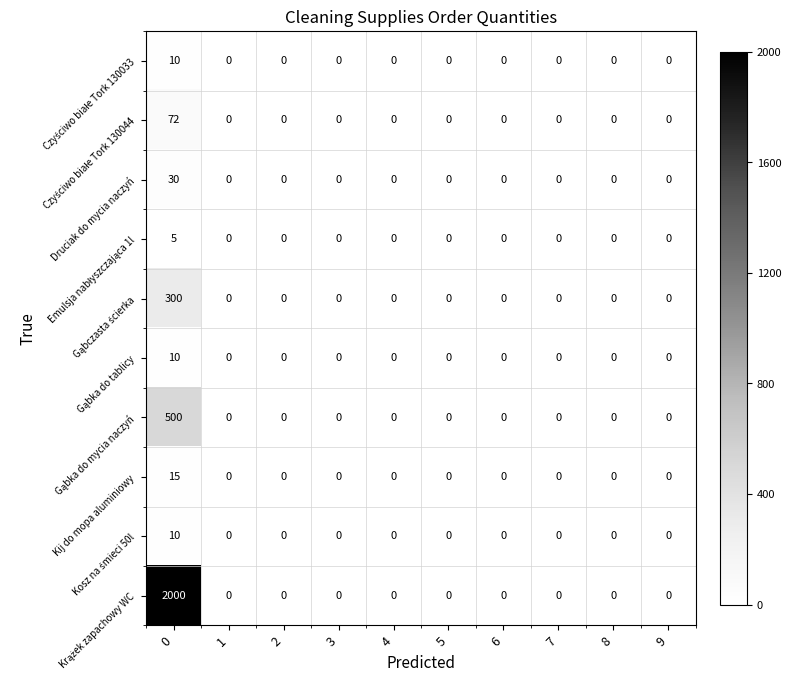

Count the number of data series in this chart.

10